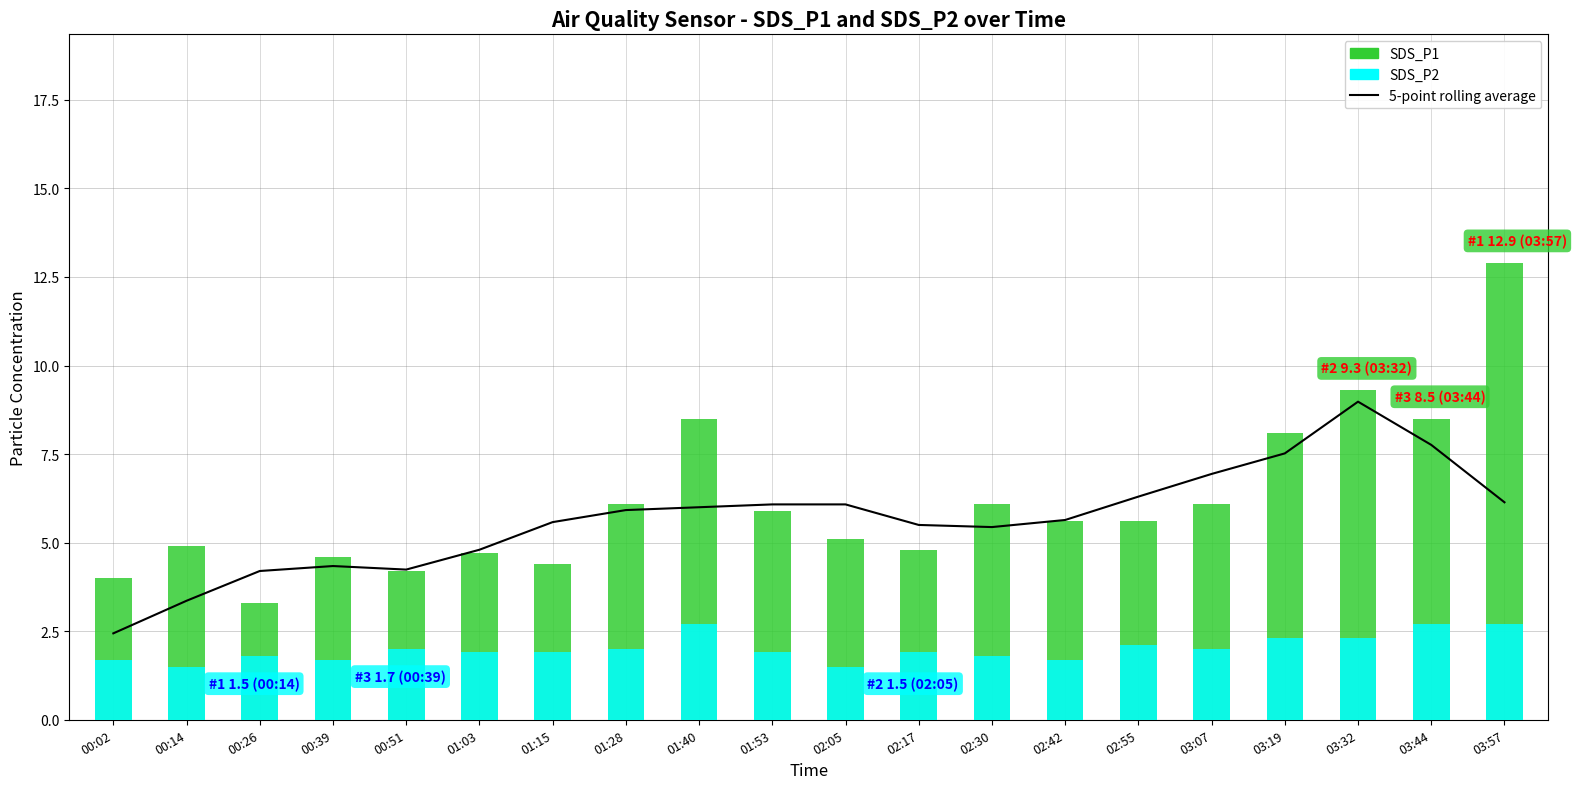

Reading left to right, list all the values displayed in this chart.

5-point rolling average: 2.4	3.4	4.2	4.3	4.2	4.8	5.6	5.9	6.0	6.1	6.1	5.5	5.4	5.6	6.3	6.9	7.5	9.0	7.8	6.1
SDS_P1: 4.0	4.9	3.3	4.6	4.2	4.7	4.4	6.1	8.5	5.9	5.1	4.8	6.1	5.6	5.6	6.1	8.1	9.3	8.5	12.9
SDS_P2: 1.7	1.5	1.8	1.7	2.0	1.9	1.9	2.0	2.7	1.9	1.5	1.9	1.8	1.7	2.1	2.0	2.3	2.3	2.7	2.7